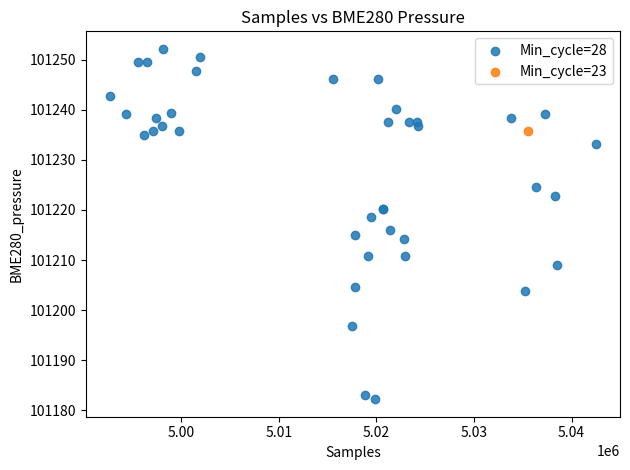

What are all the series names shown in the legend?

Min_cycle=28, Min_cycle=23